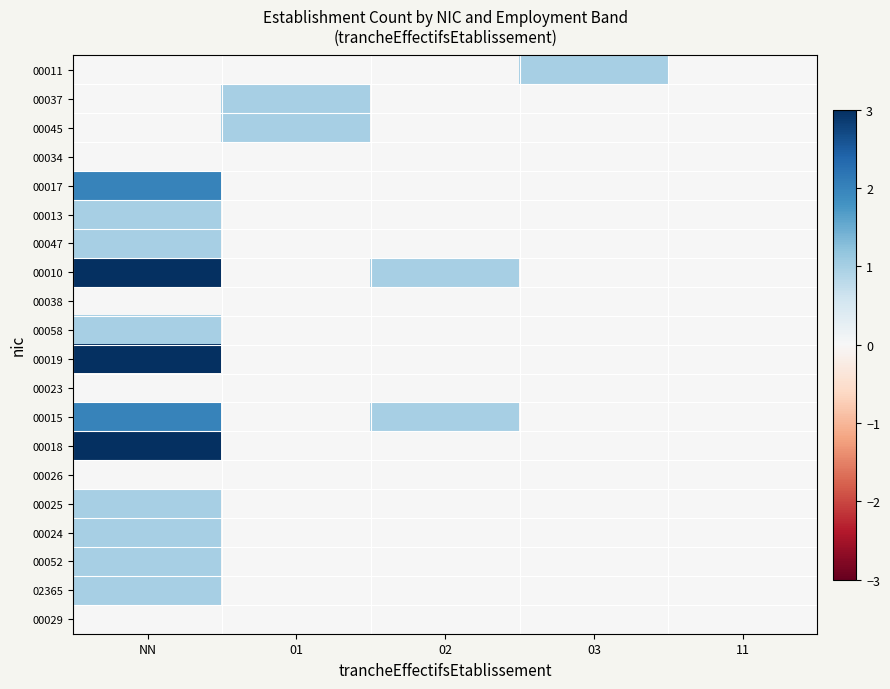

How many data points does each series have?

5